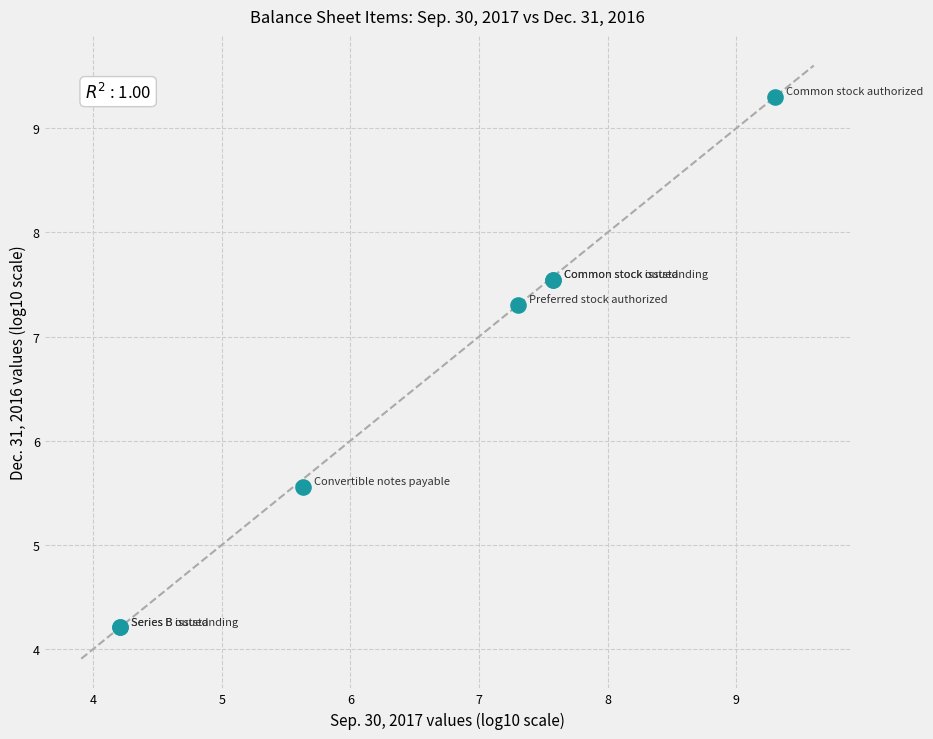

What Y value in the scatter plot is closest to 6?

5.6